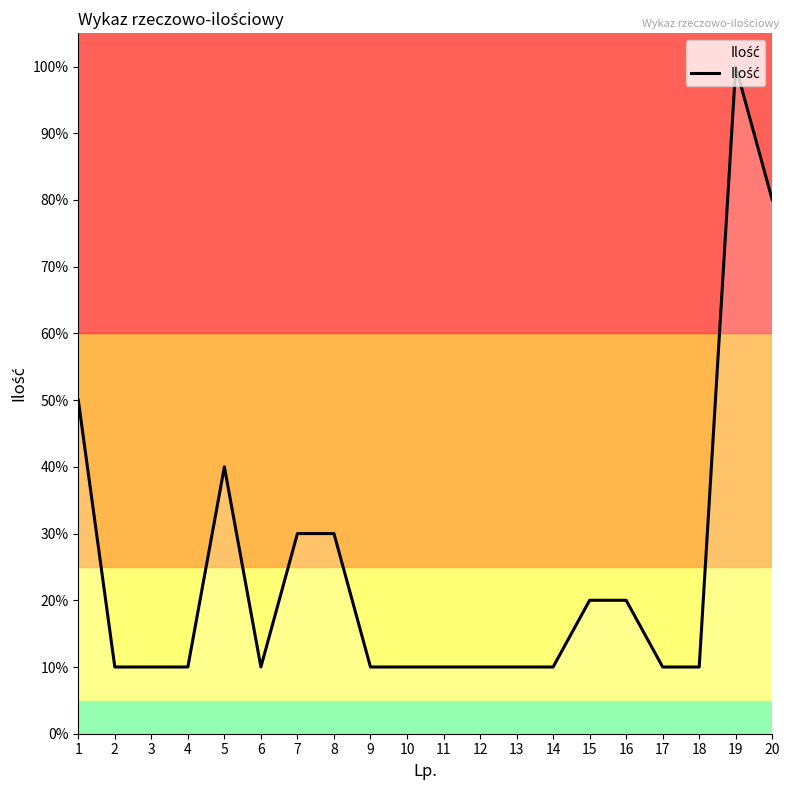

True or false: the data shows 10 at 17.

True